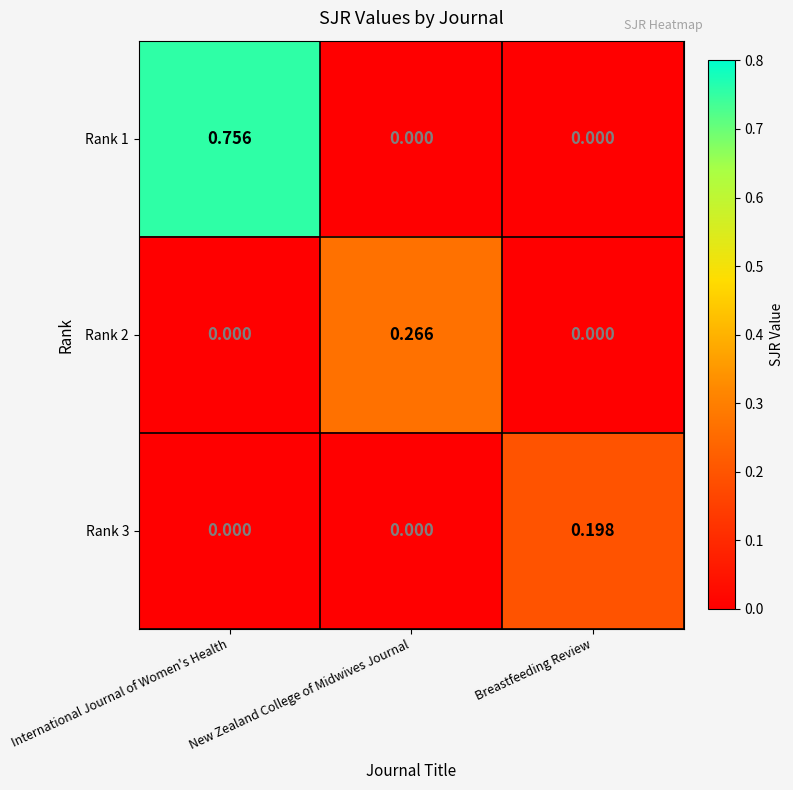

At which category is the sum across all series the highest?

International Journal of Women's Health